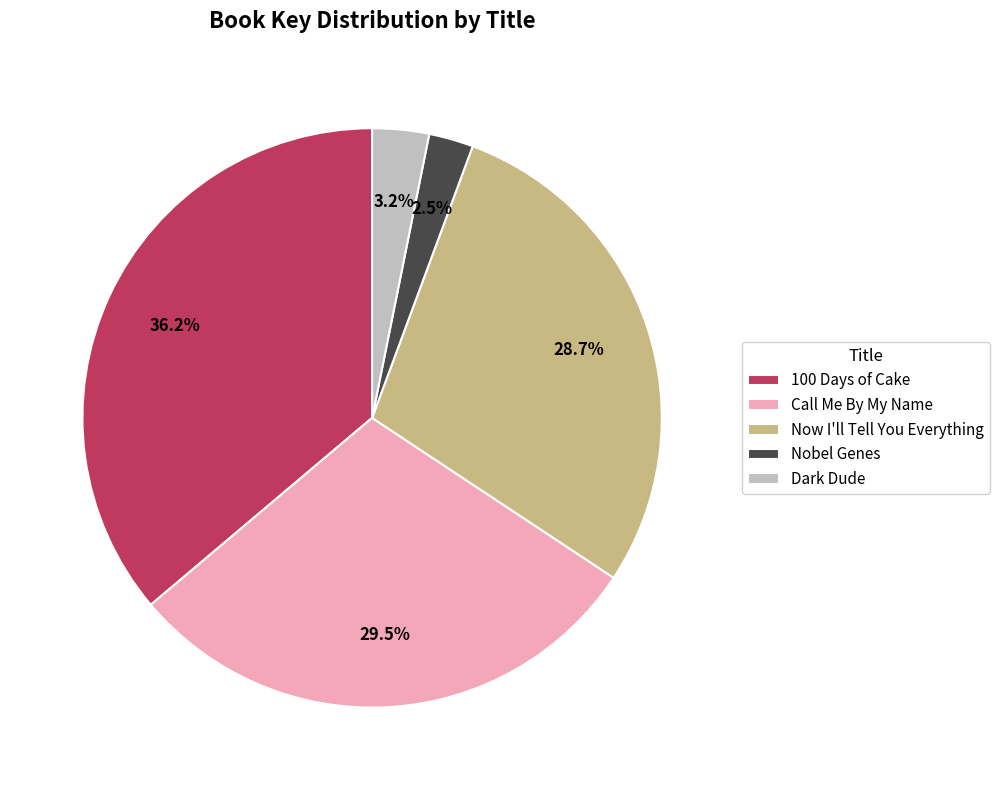

How many slices are in this pie chart?

5